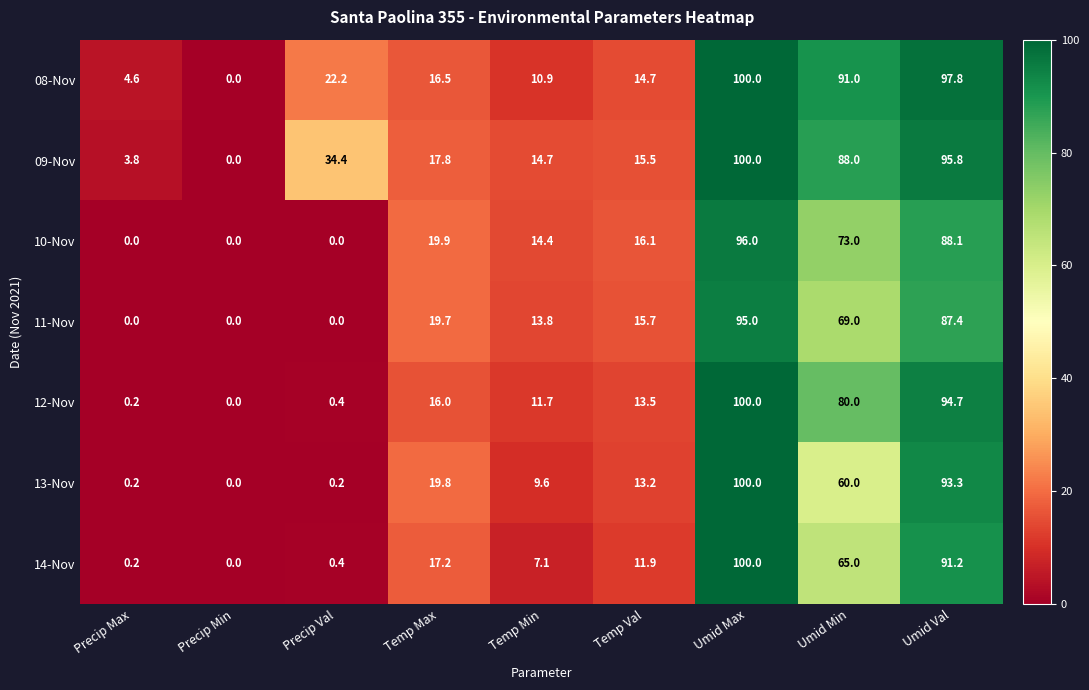

What is the spread (max minus min) of values at Precip Val?

34.4